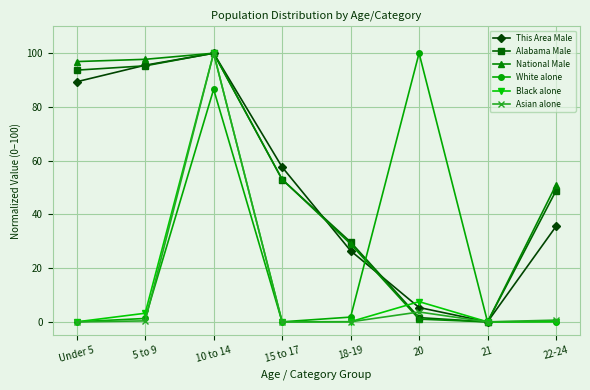

What is the total value across all series at 5 to 9?

293.4